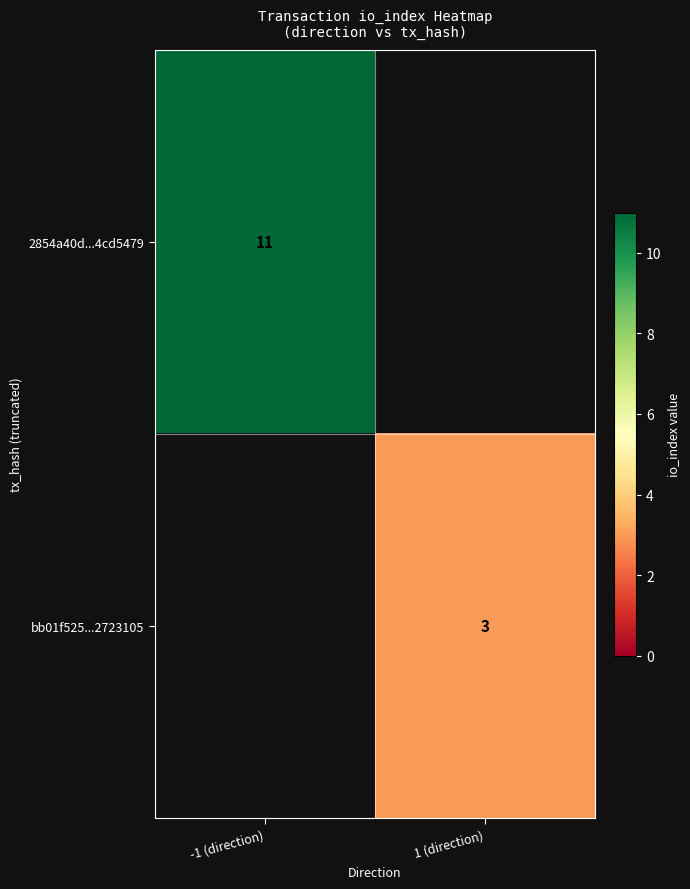

True or false: bb01f525...2723105 has a value of 5 at 1 (direction).

False